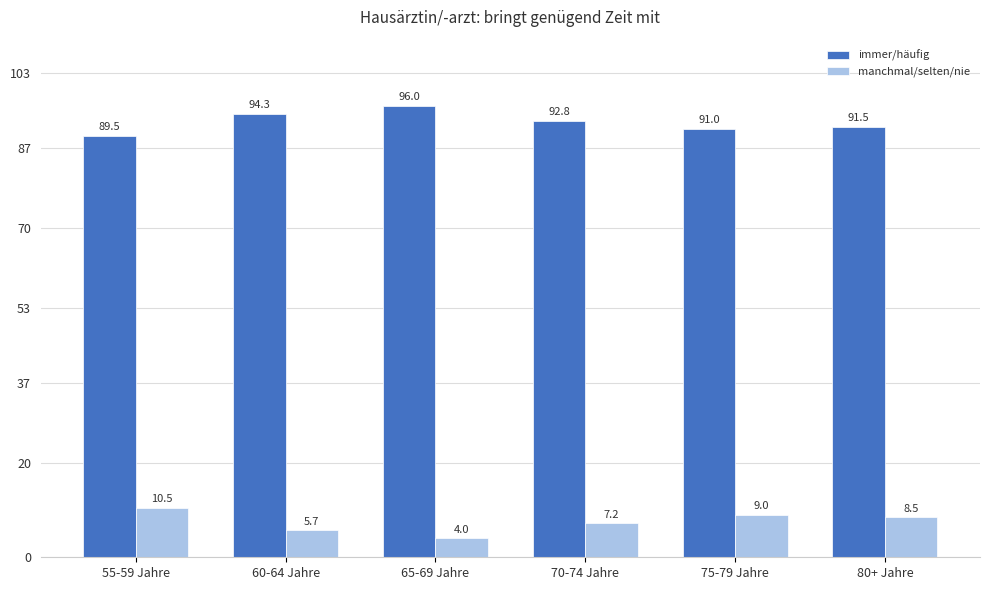

The value of immer/häufig at 65-69 Jahre is 167.7. True or false?

False